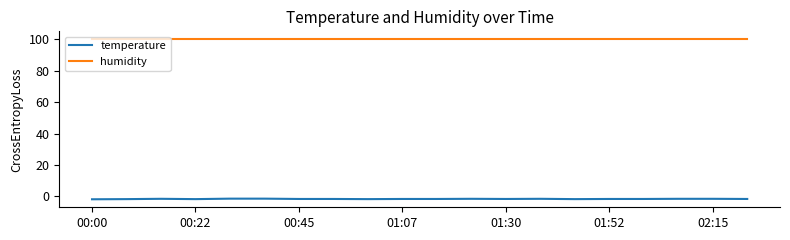

What are all the series names shown in the legend?

temperature, humidity